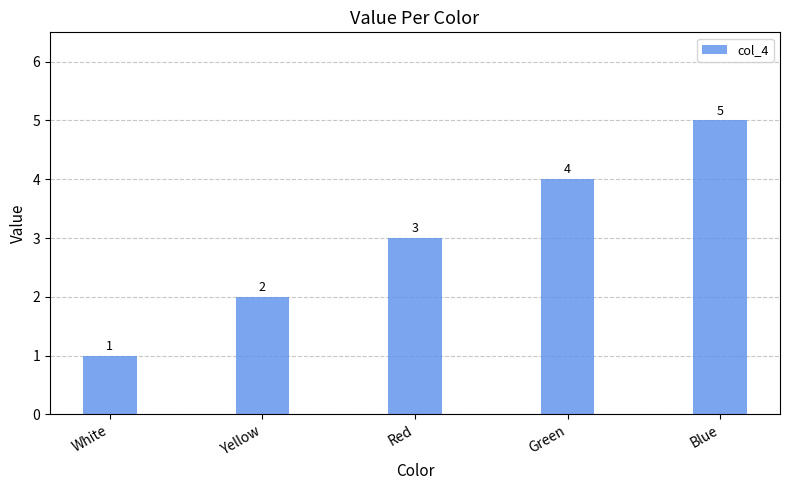

Which has a higher value, White or Green?

Green